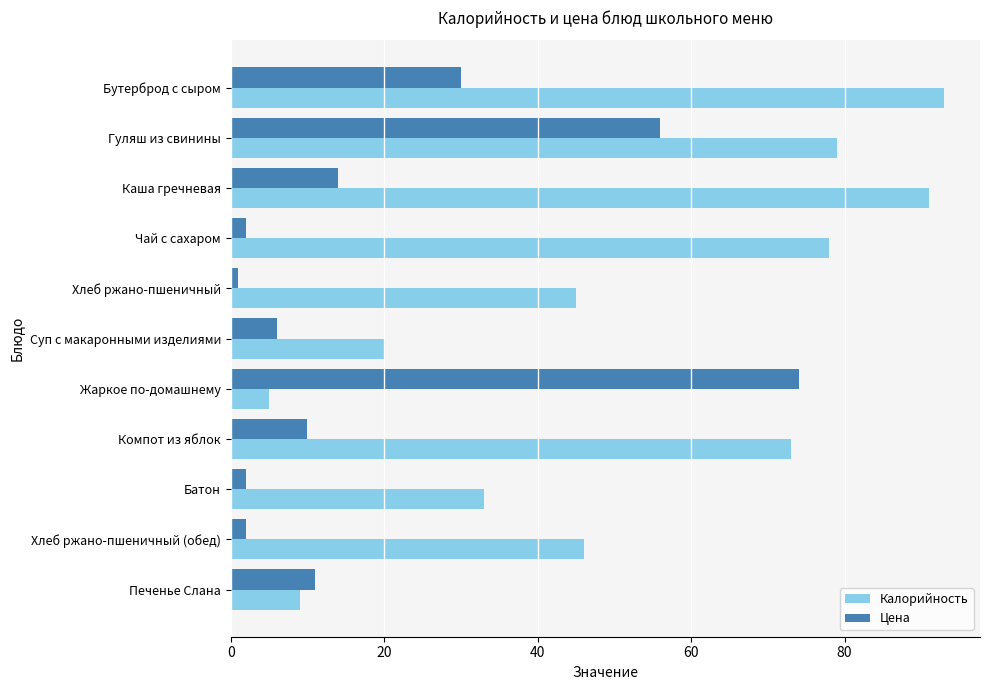

What is the spread (max minus min) of values at Жаркое по-домашнему?

69